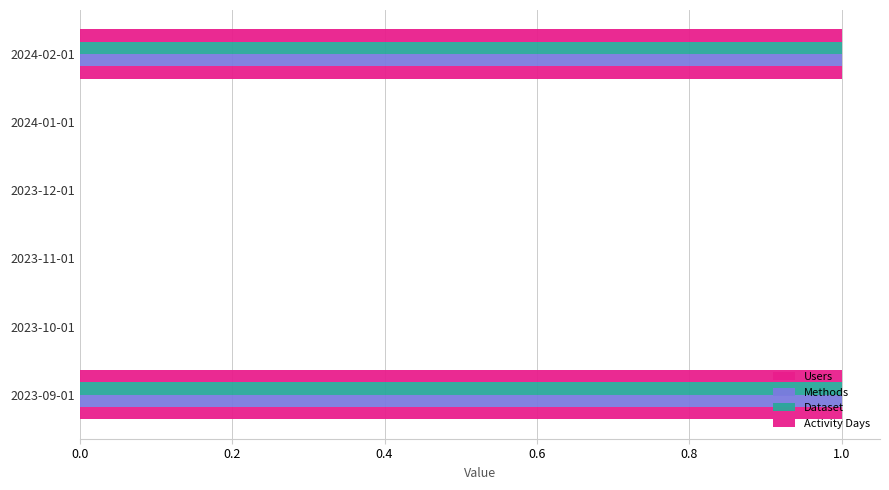

How many distinct data groups are displayed?

4